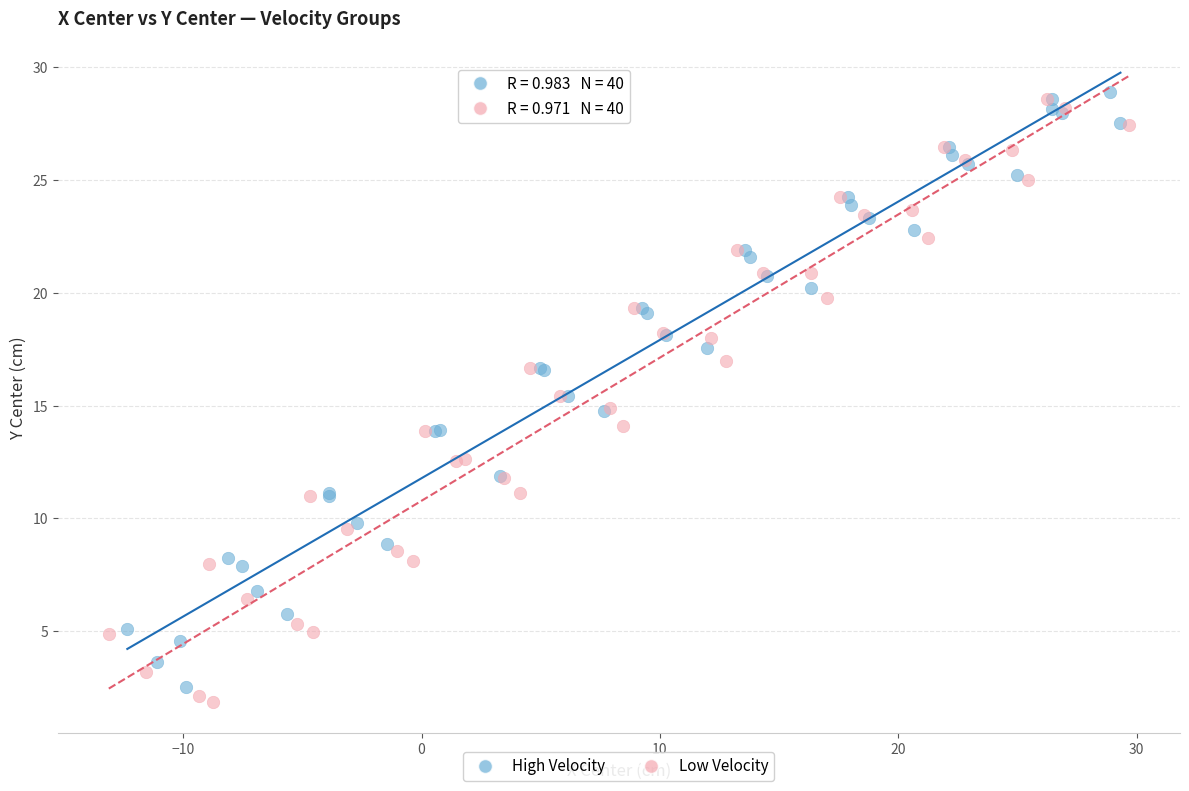

Which series contains the lowest Y value?

Low Velocity